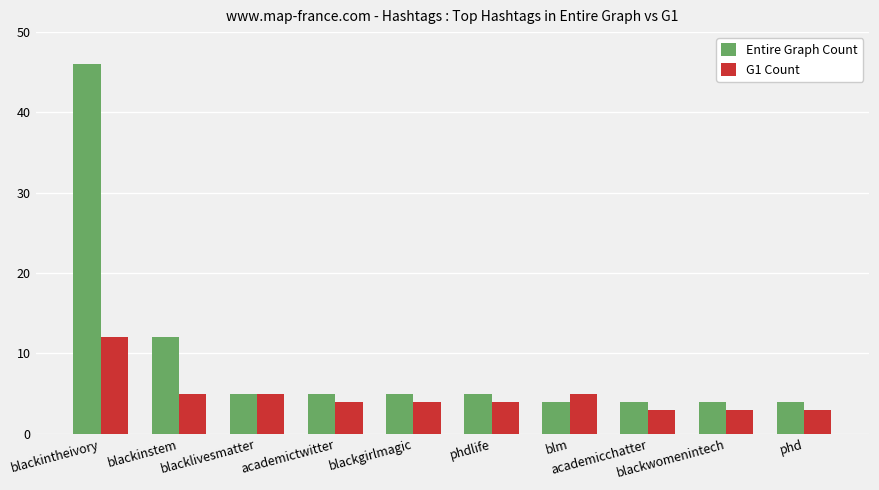

Which series has the largest total across all categories?

Entire Graph Count